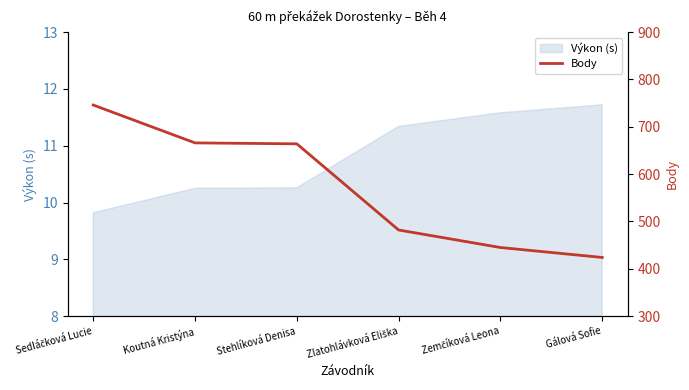

What is the value of the 1st point from the left?

746